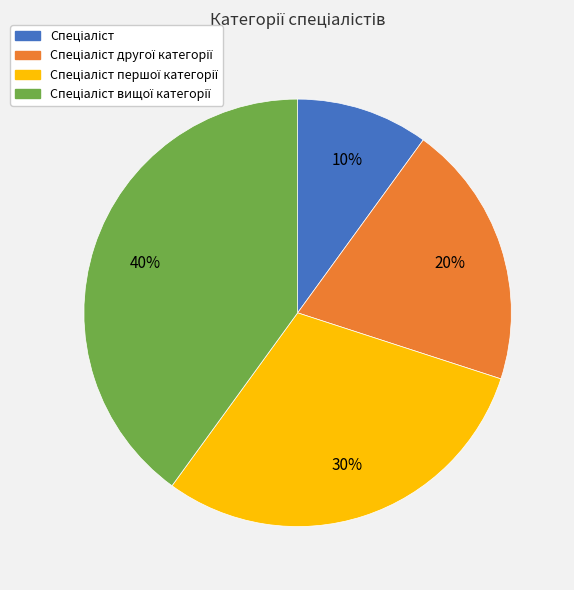

To the nearest percent, what is the average slice percentage?

25%